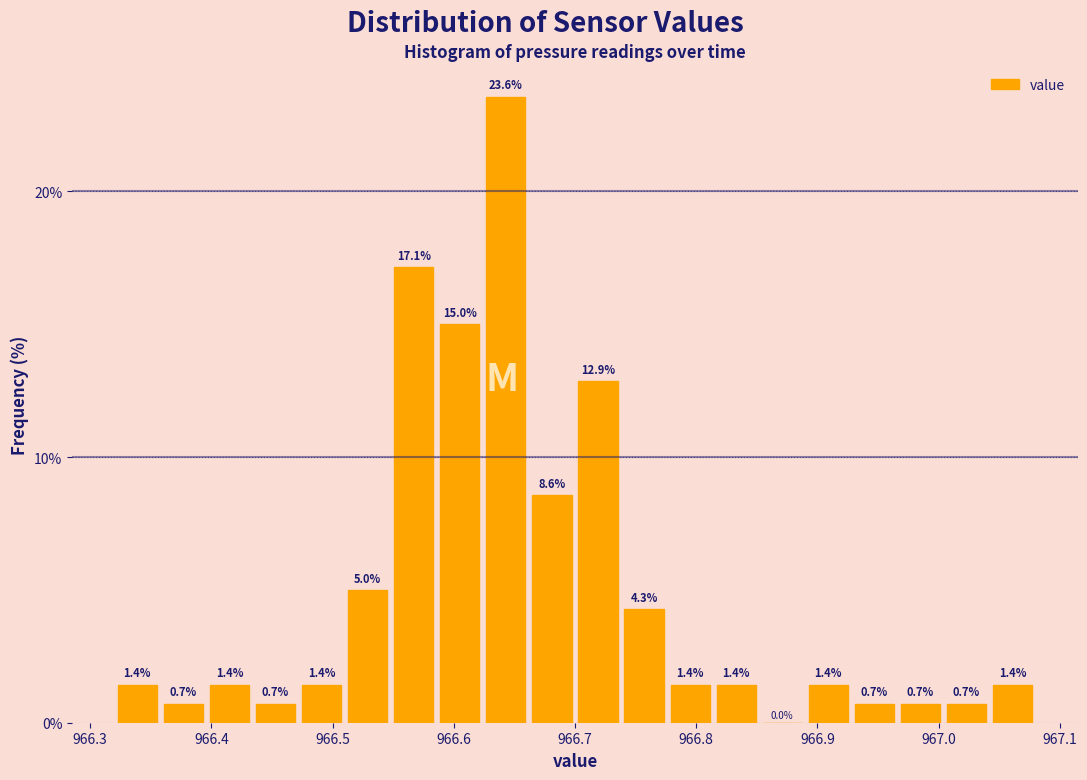

Read against the x-axis, roughly where is the centre of the tallest bar?

966.64